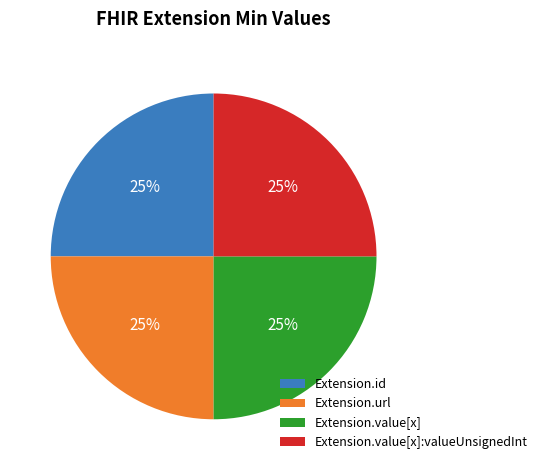

Is it true that Extension.value[x]:valueUnsignedInt is 25% of the pie?

True